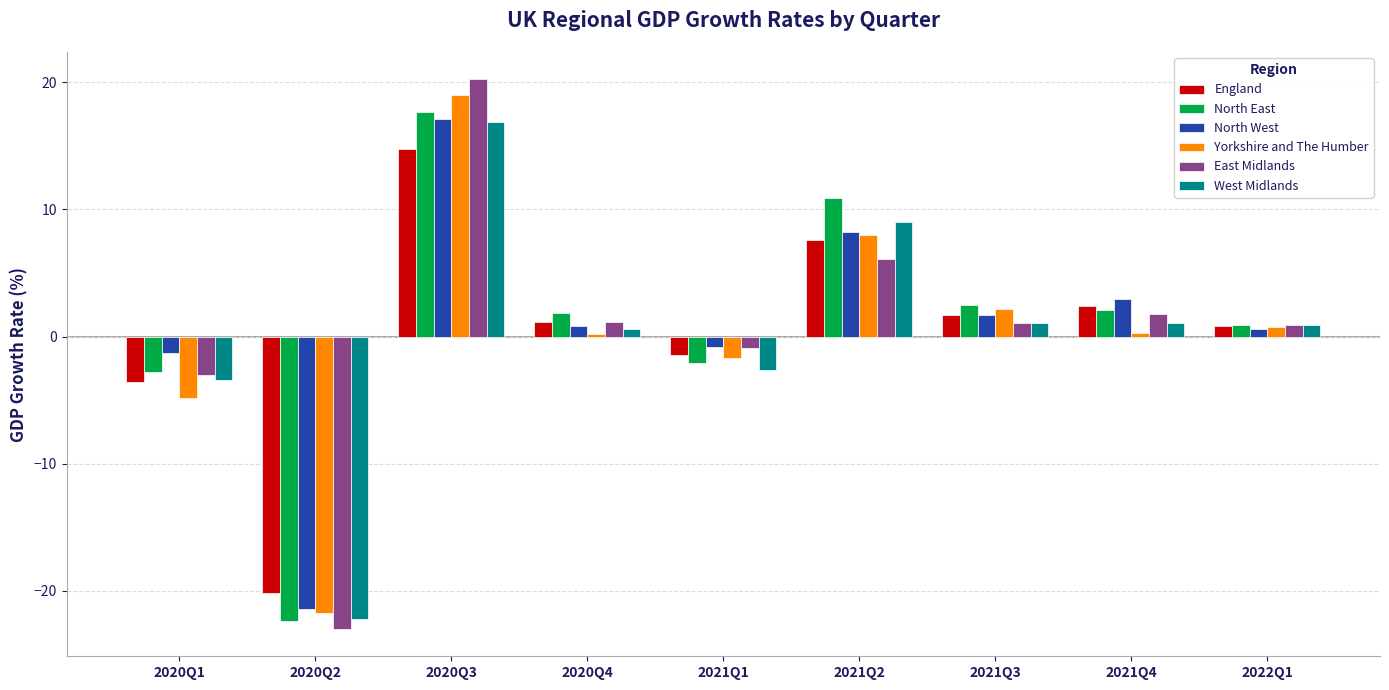

At which category does the chart reach its peak across all series?

2020Q3